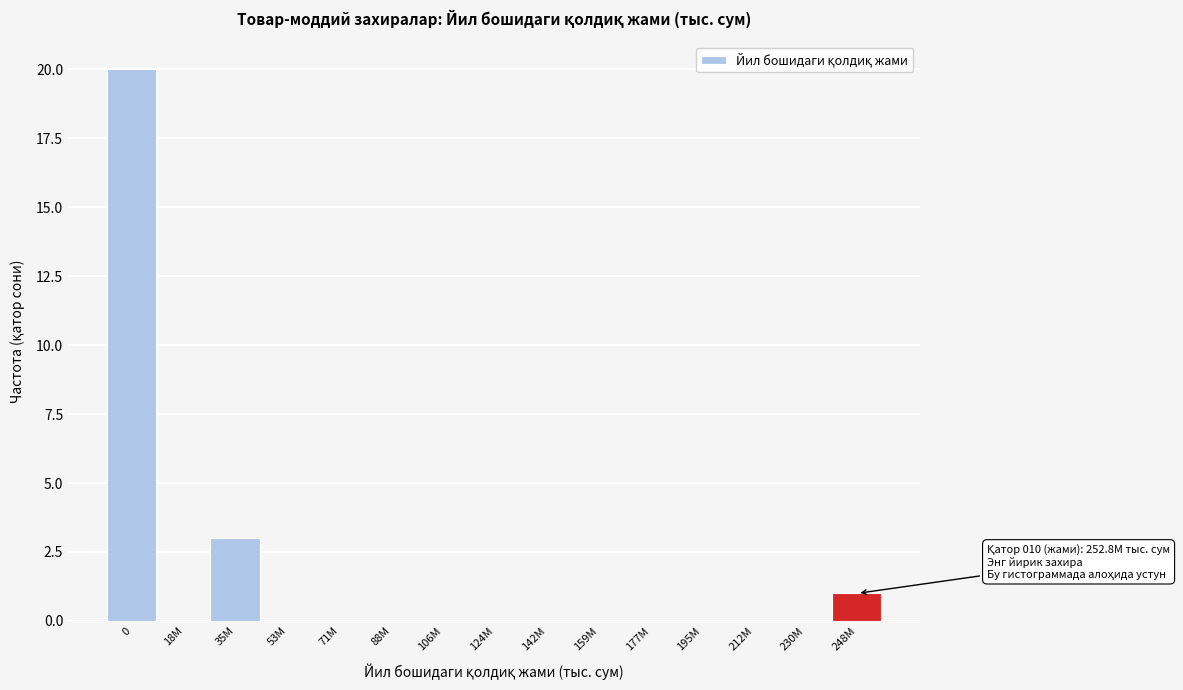

Reading left to right, list all the values displayed in this chart.

0=20	18M=0	35M=3	53M=0	71M=0	88M=0	106M=0	124M=0	142M=0	159M=0	177M=0	195M=0	212M=0	230M=0	248M=1